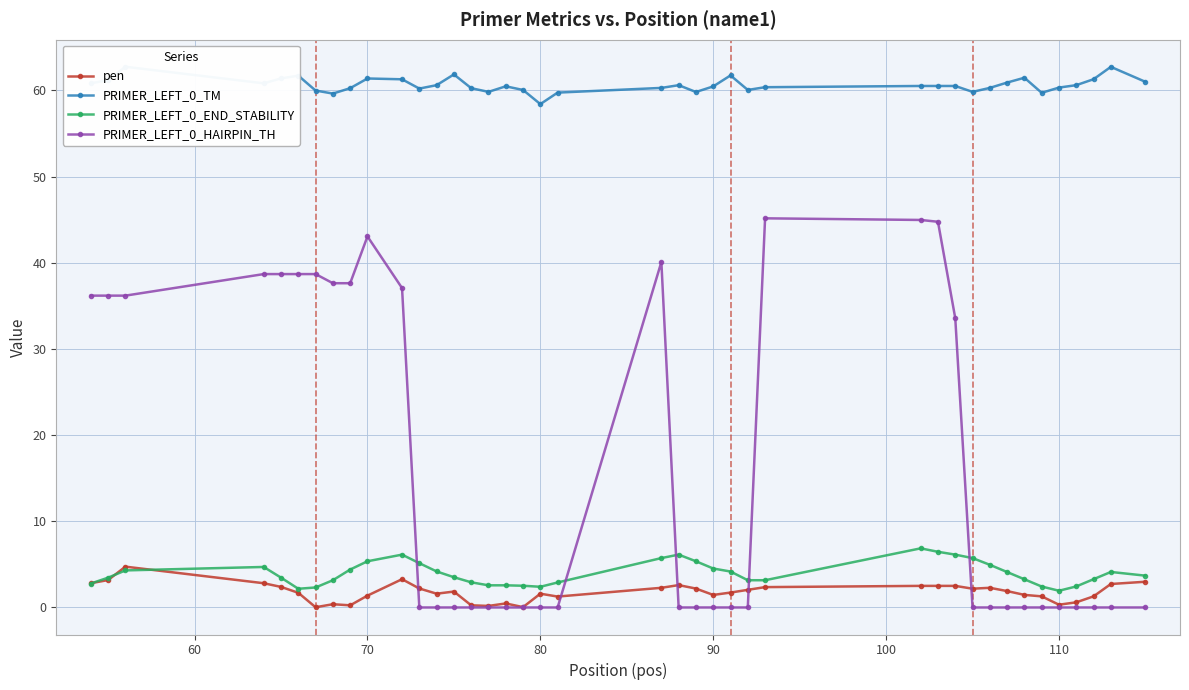

What is the average value of the PRIMER_LEFT_0_TM series?

60.6